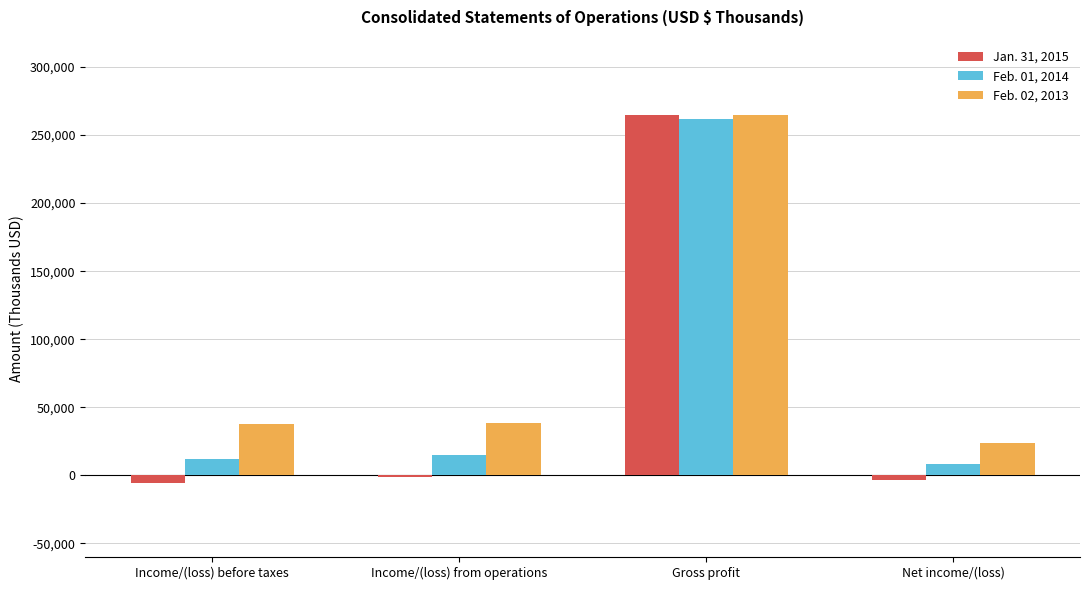

Which series has the largest total across all categories?

Feb. 02, 2013